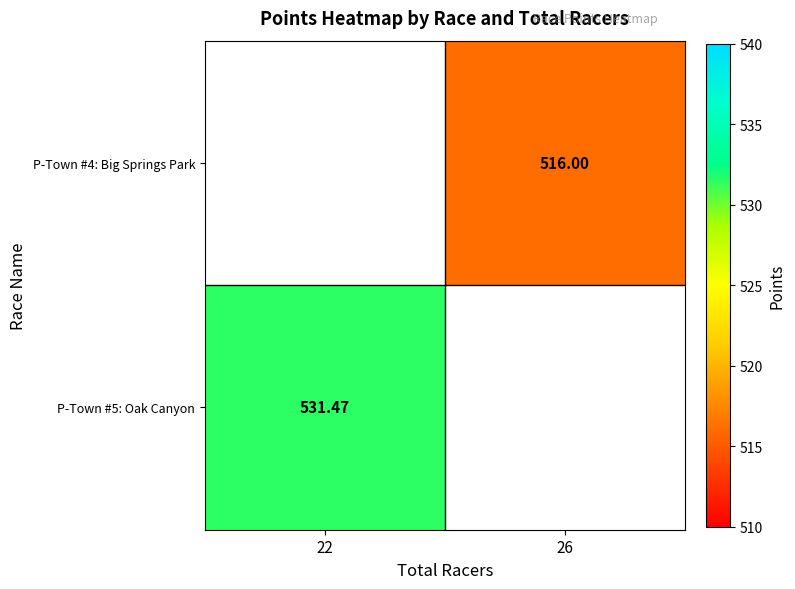

Is the value of P-Town #5: Oak Canyon at 22 greater than the value of P-Town #4: Big Springs Park at 26?

Yes